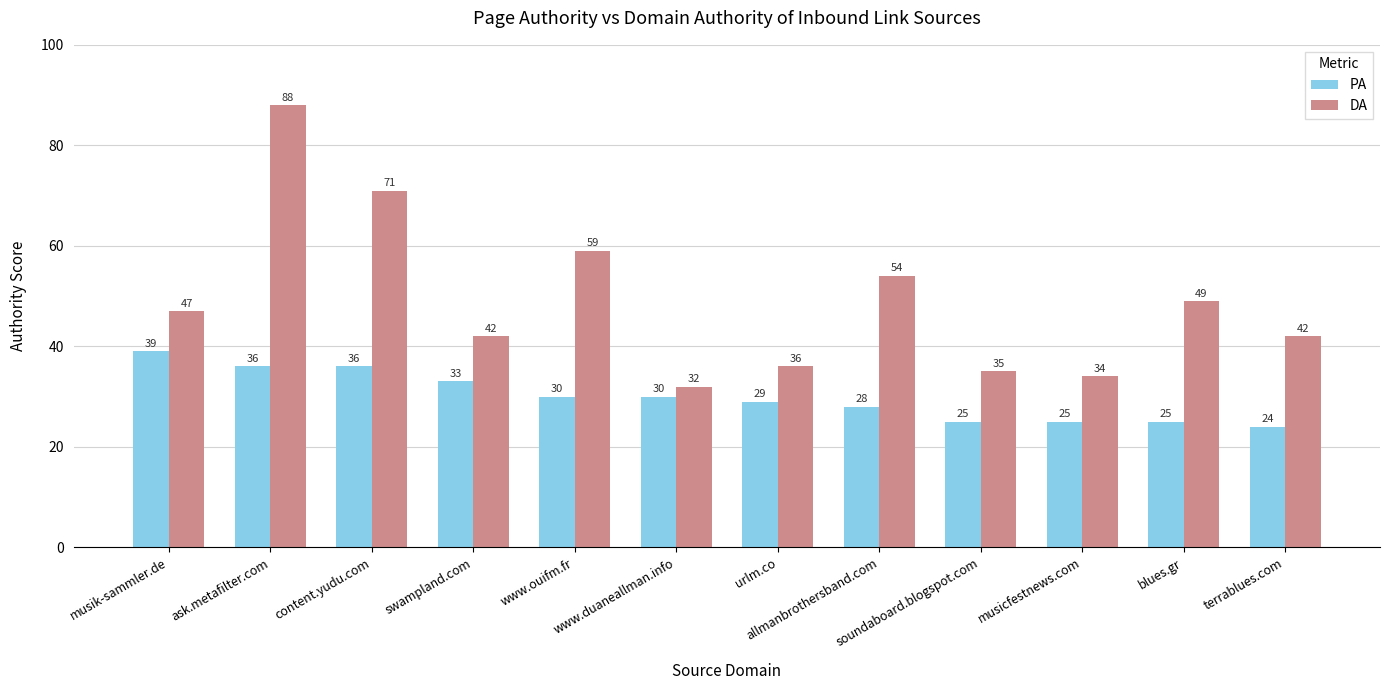

Is it true that DA equals 95 at allmanbrothersband.com?

False